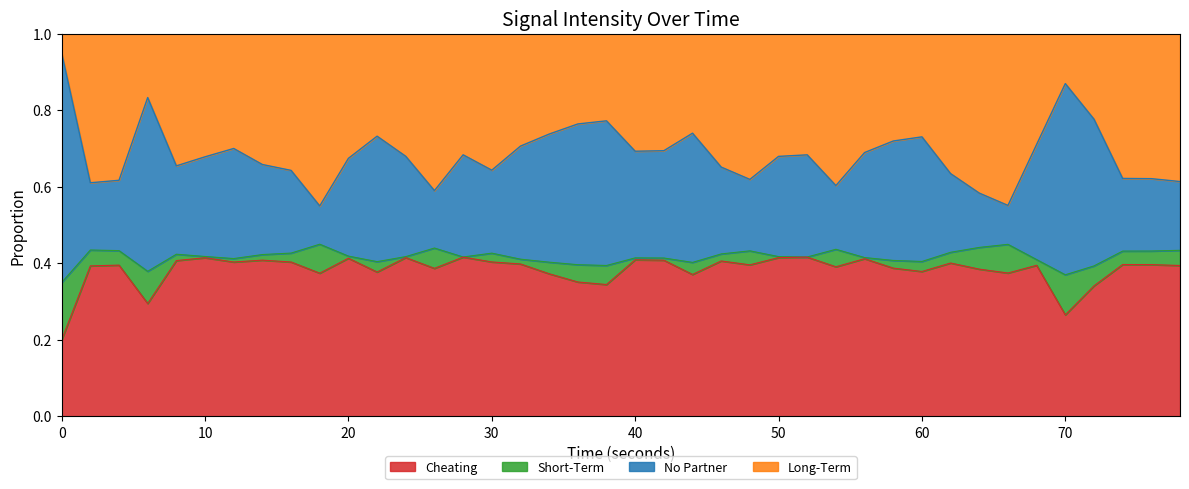

What is the total value across all series at 70?

1.0